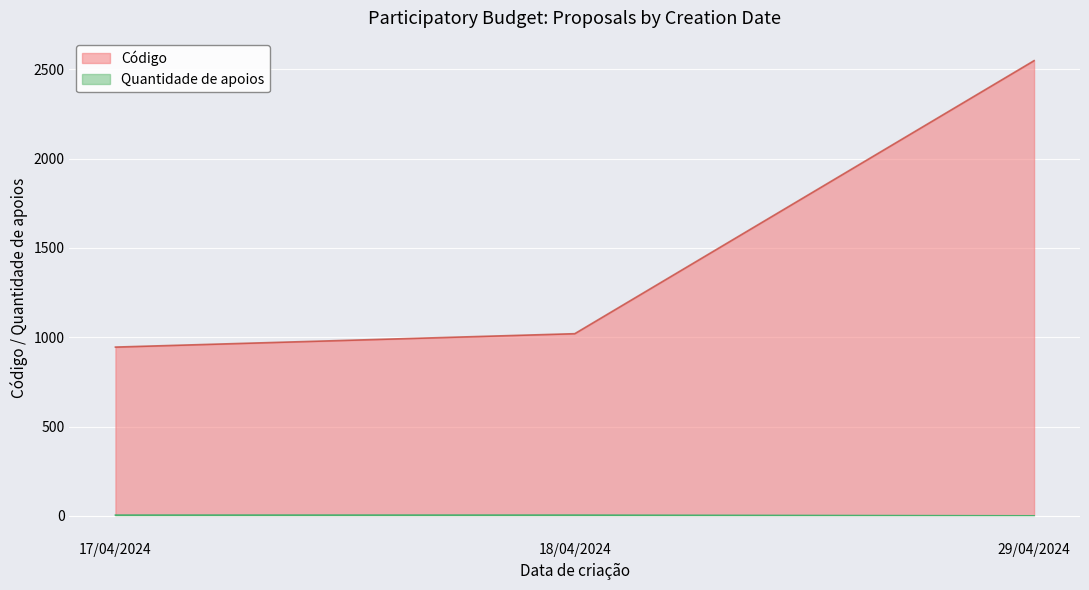

What is the label of the 3rd point from the right?

17/04/2024